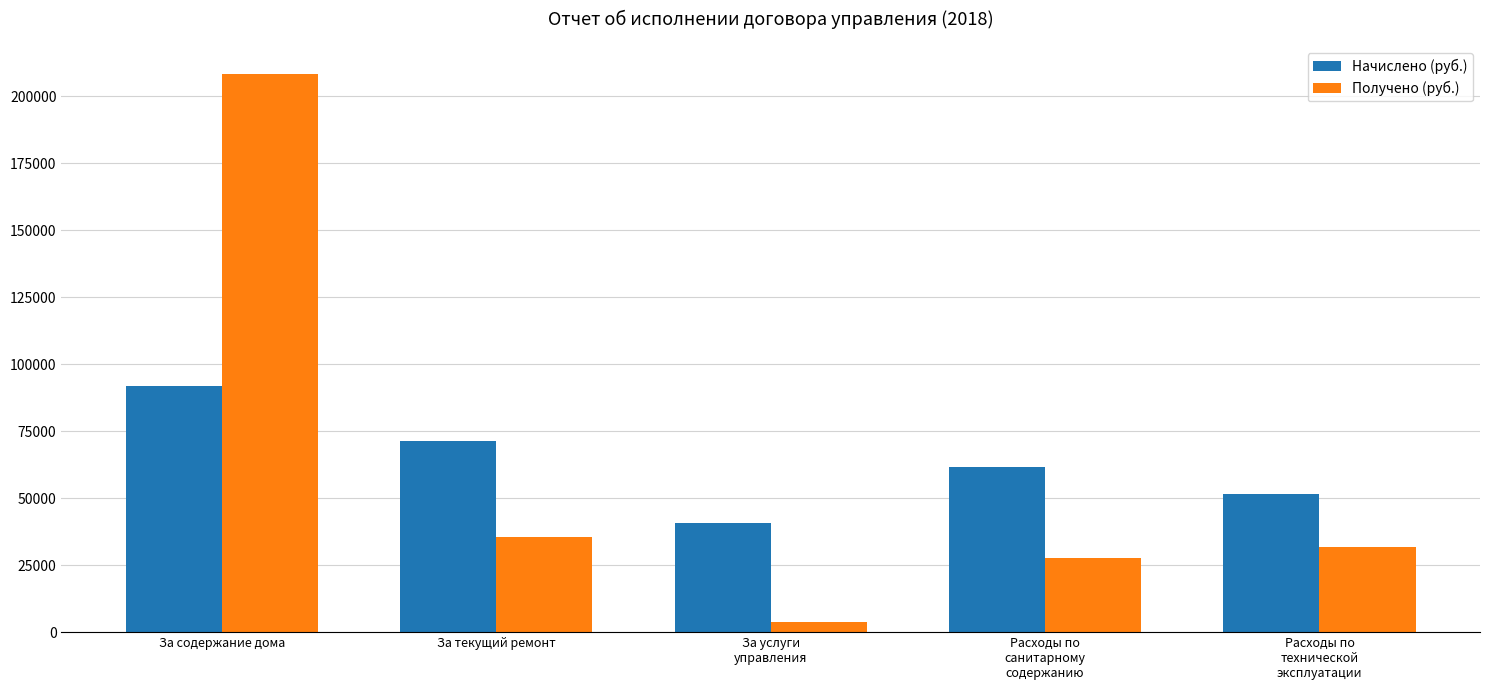

The value of Начислено (руб.) at За содержание дома is 127886.1. True or false?

False